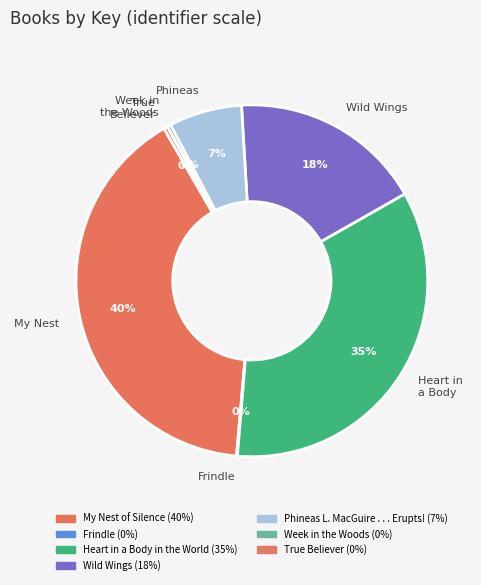

To the nearest percent, what is the difference between the largest and smallest slice percentages?

40%